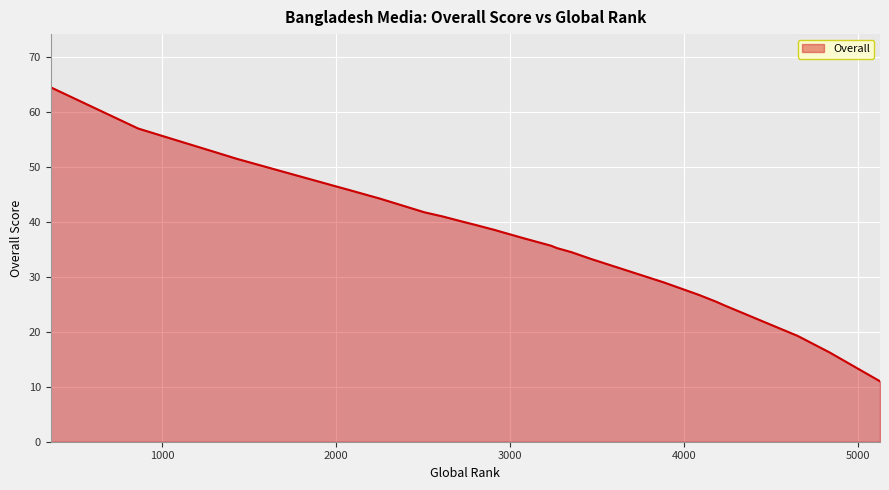

What is the change in value from 2732 to 4654?

-20.8